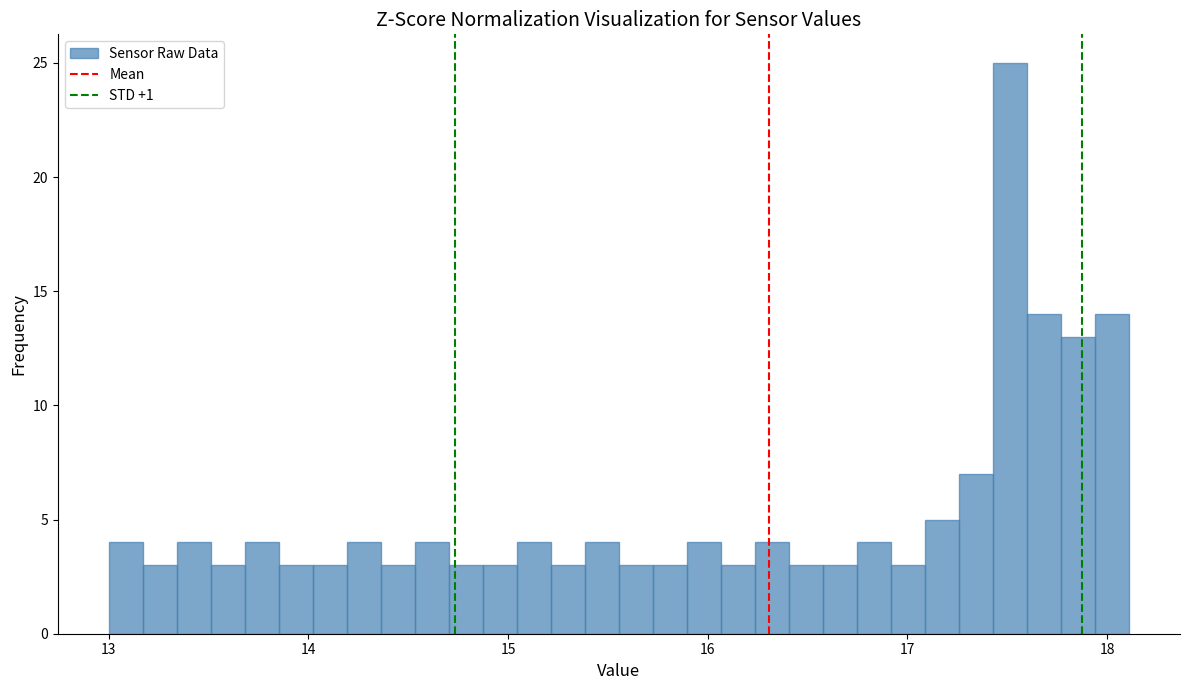

Read against the x-axis, roughly where is the centre of the tallest bar?

17.5